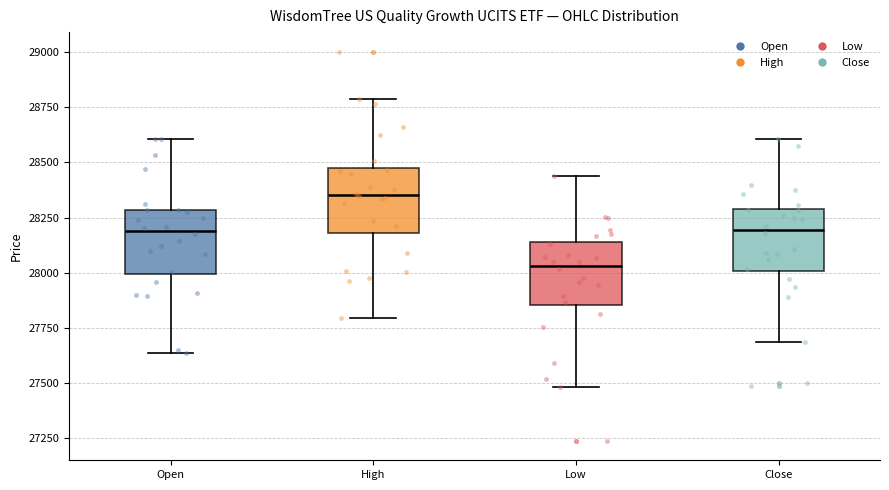

Reading left to right, transcribe this box plot: for each box, give where its median line is, the range the box spans, and where its two whiskers end, as read against the y-axis. The values are not printed on the chart, so give them approximately, as read against the axis.

Open: median 28200, box 28000 to 28300, whiskers 27650 to 28600
High: median 28350, box 28200 to 28500, whiskers 27800 to 28800
Low: median 28050, box 27850 to 28150, whiskers 27500 to 28450
Close: median 28200, box 28000 to 28300, whiskers 27700 to 28600